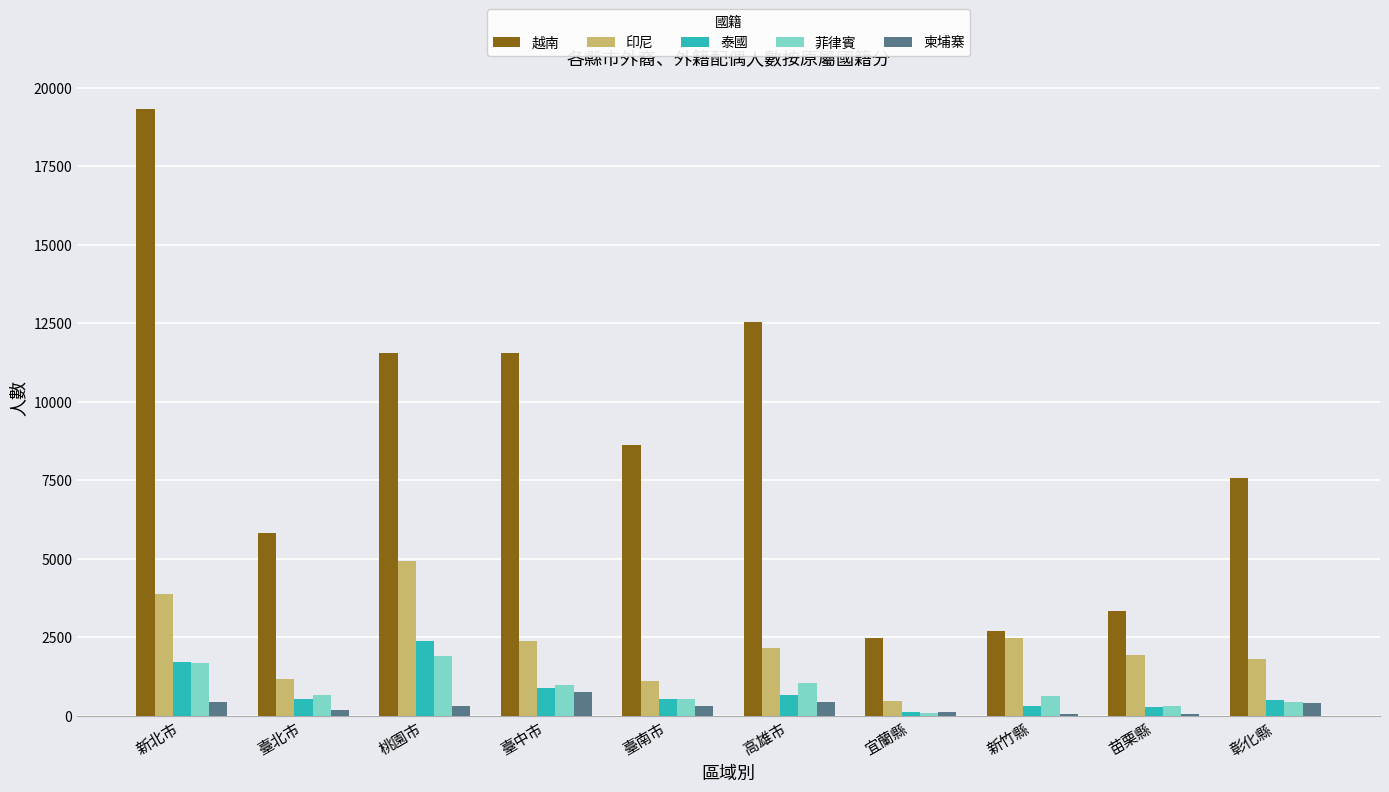

How many data points does each series have?

10